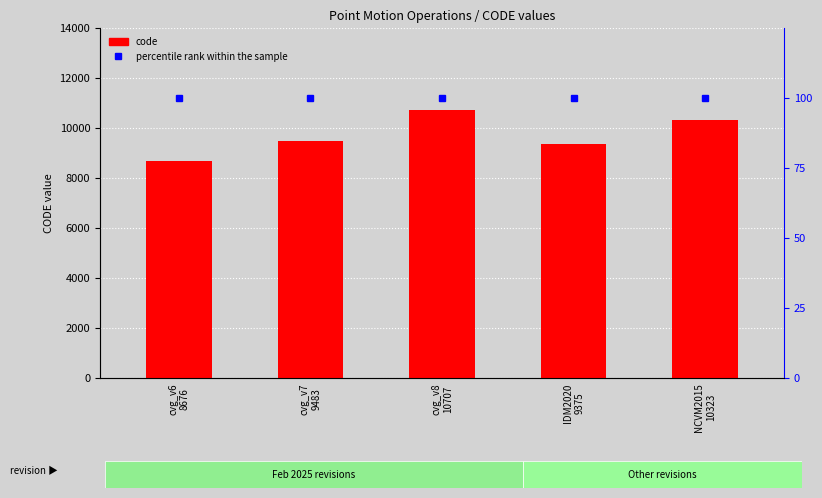

What is the sum of all percentile rank within the sample values?

500